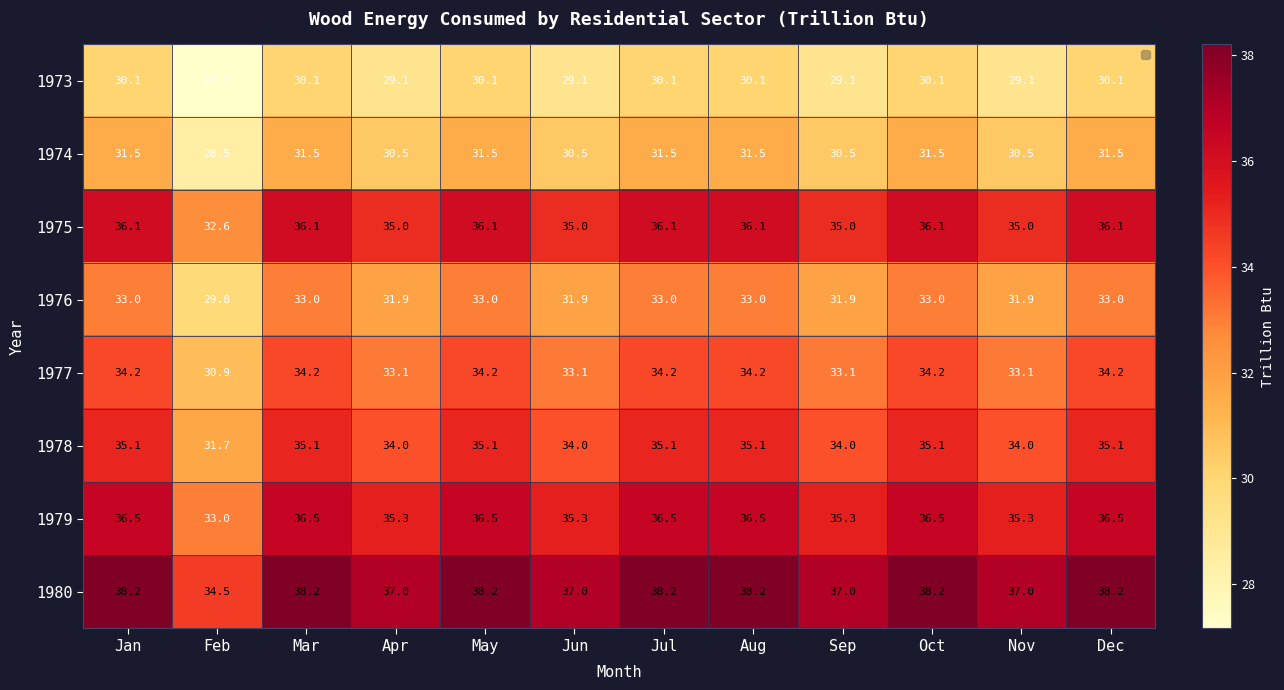

At which label is 1977 closest to 32?

Feb